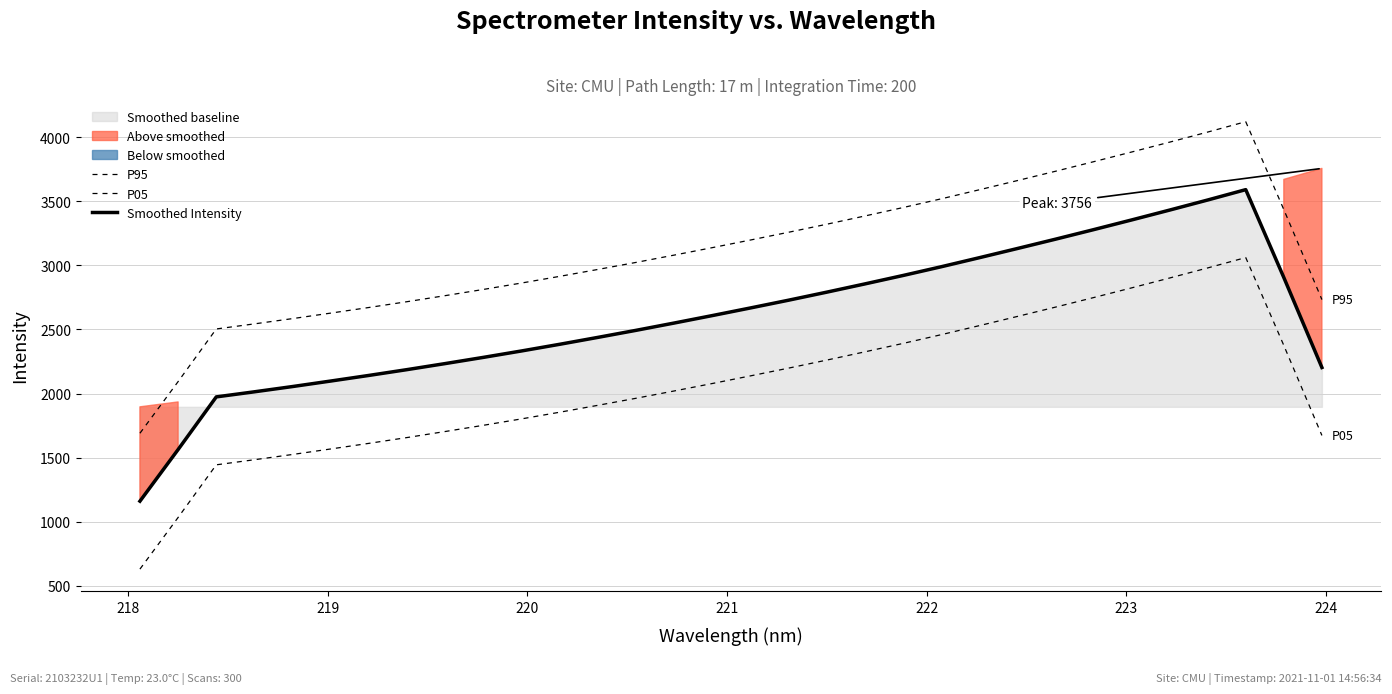

What is the label of the 29th point from the right?

220